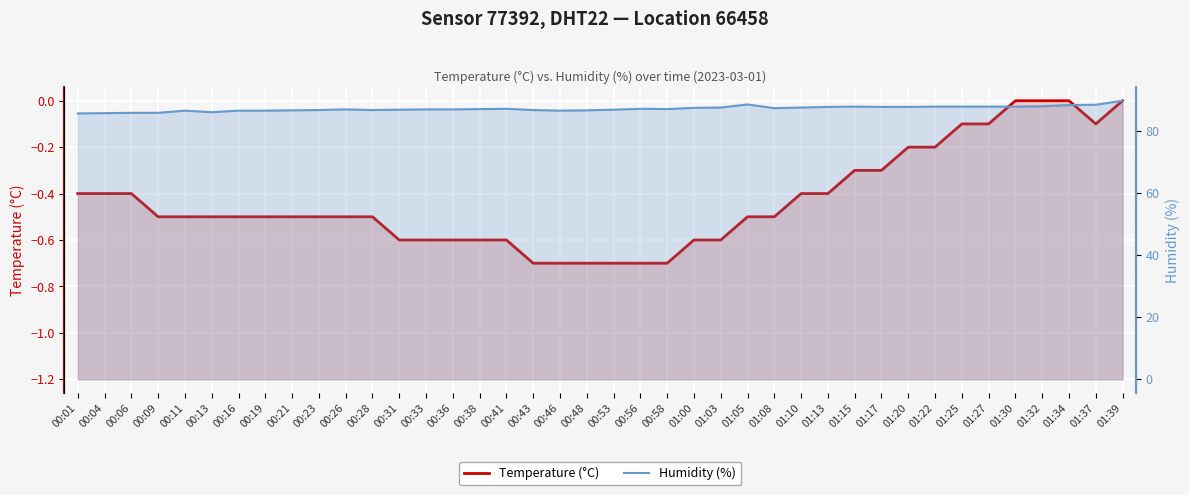

Reading left to right, extract all data points from this chart.

Temperature (°C): -0.4	-0.4	-0.4	-0.5	-0.5	-0.5	-0.5	-0.5	-0.5	-0.5	-0.5	-0.5	-0.6	-0.6	-0.6	-0.6	-0.6	-0.7	-0.7	-0.7	-0.7	-0.7	-0.7	-0.6	-0.6	-0.5	-0.5	-0.4	-0.4	-0.3	-0.3	-0.2	-0.2	-0.1	-0.1	0.0	0.0	0.0	-0.1	0.0
Humidity (%): 85.6	85.7	85.8	85.8	86.5	86.0	86.5	86.5	86.6	86.7	86.9	86.7	86.8	86.9	86.9	87.0	87.1	86.7	86.5	86.6	86.8	87.1	87.0	87.4	87.5	88.5	87.3	87.5	87.7	87.8	87.7	87.7	87.8	87.8	87.8	87.8	87.9	88.3	88.4	89.7